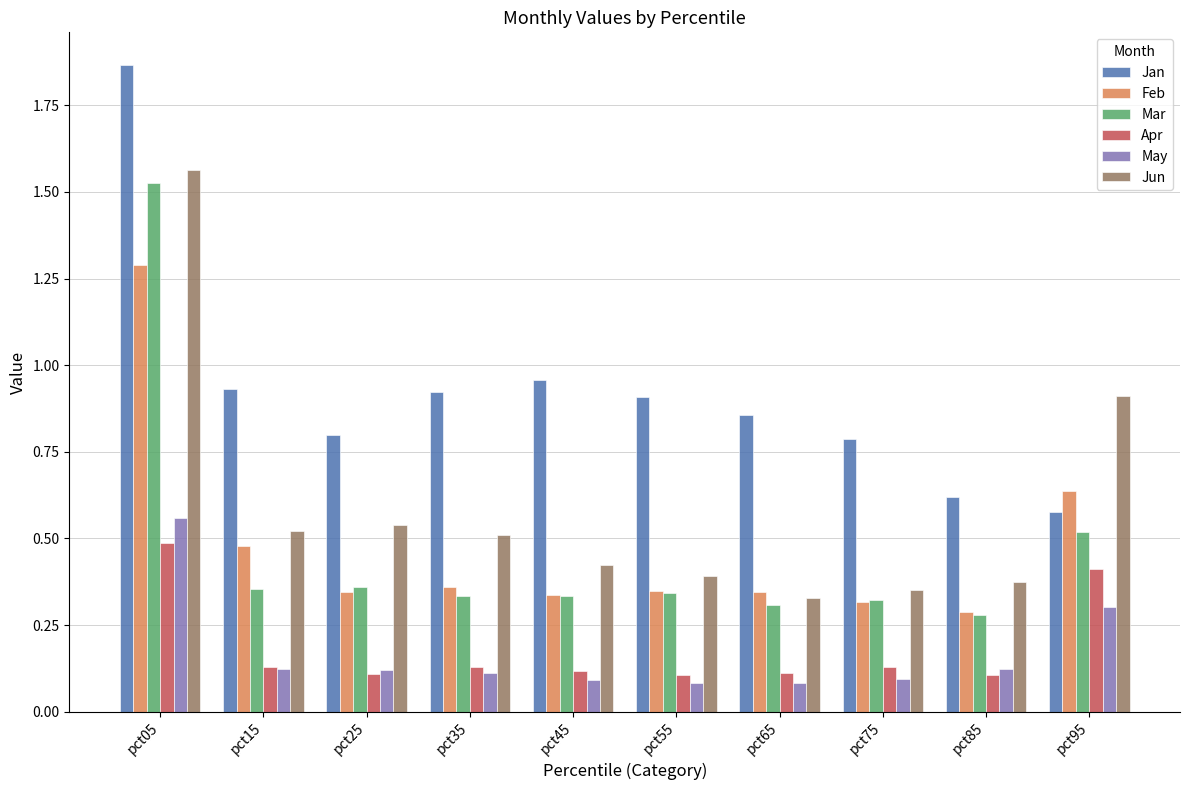

Which category has the lowest value in the Jun series?

pct65